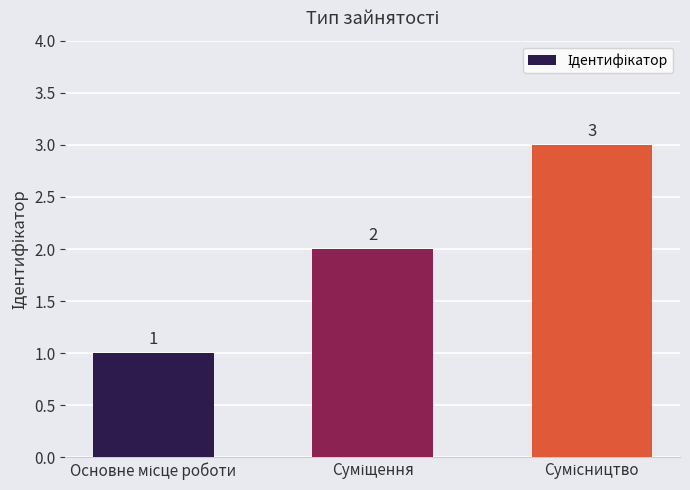

What is the value of the 3rd bar from the left?

3